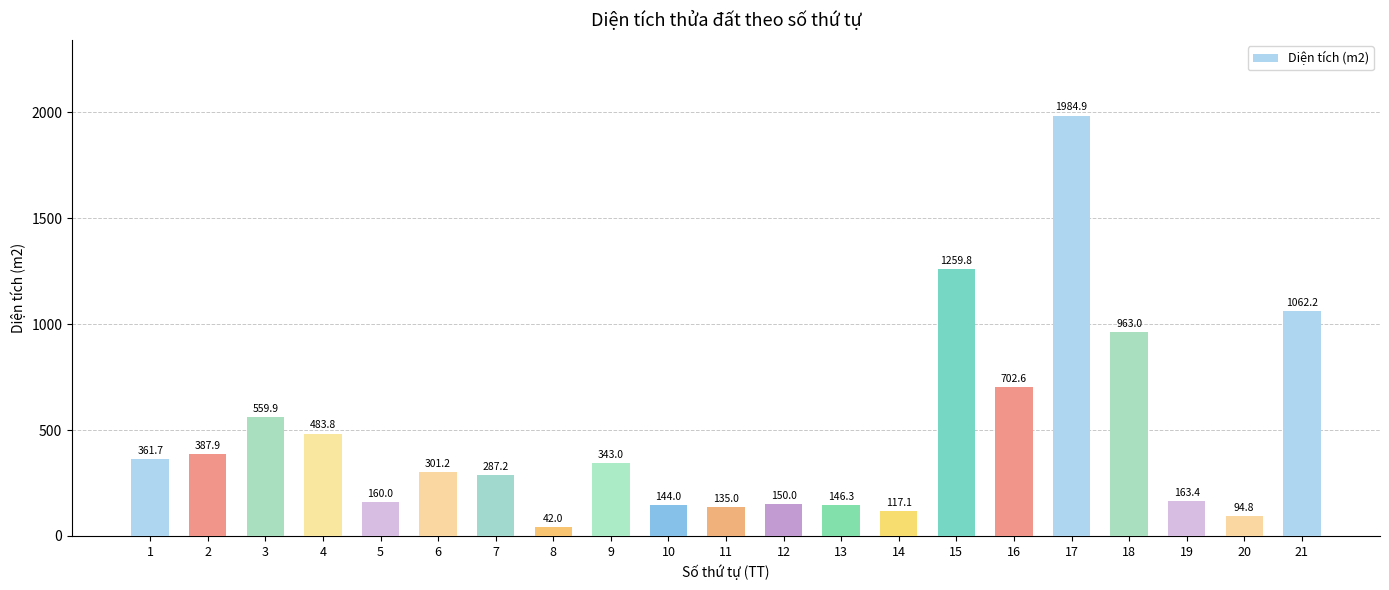

What is the smallest value displayed?

42.0